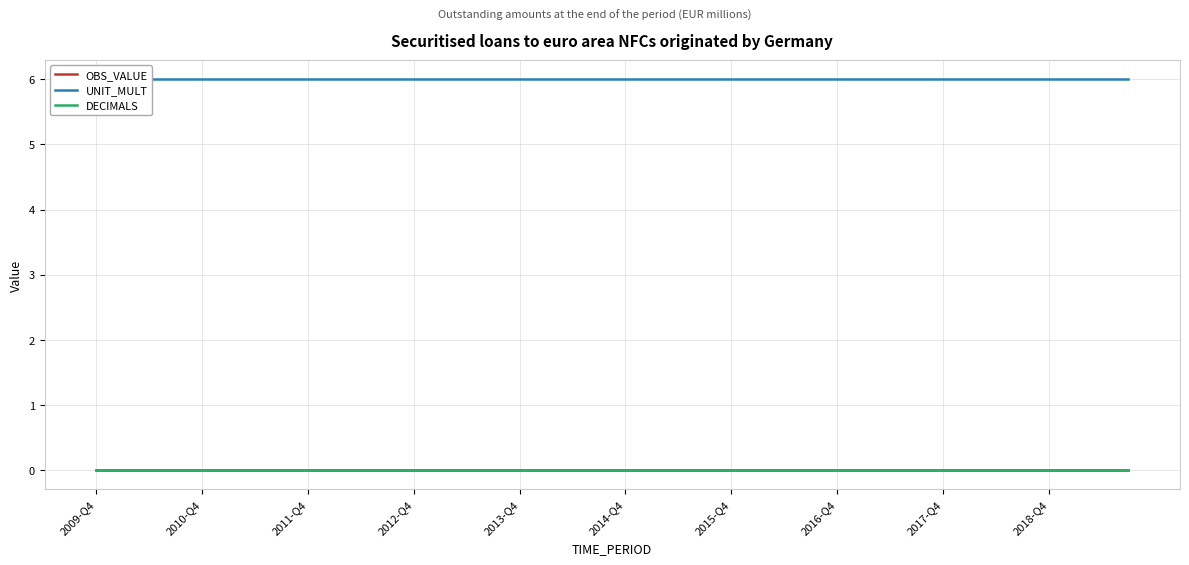

At which category is the sum across all series the highest?

2009-Q4